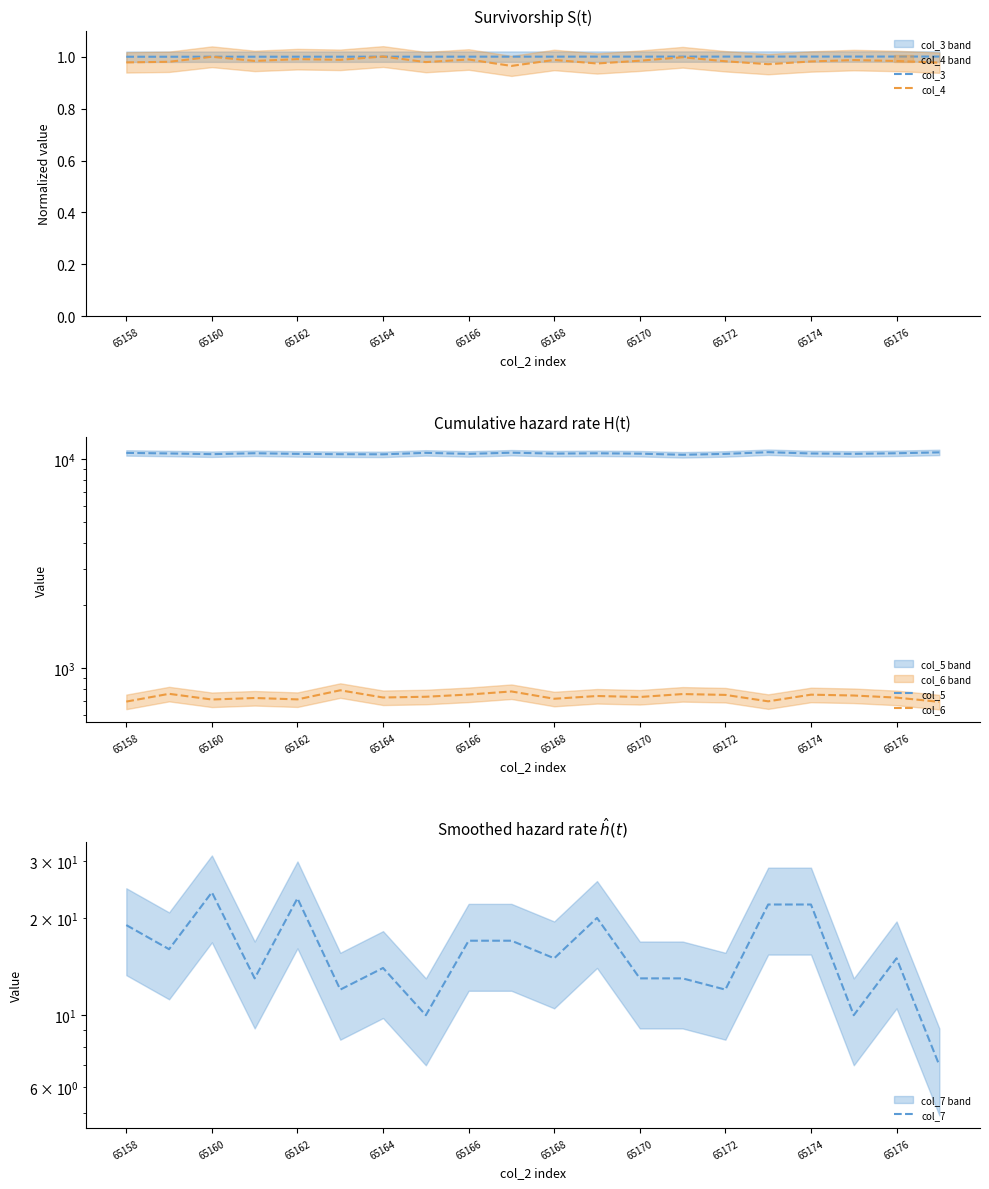

True or false: col_6 and col_3 cross at least once.

False